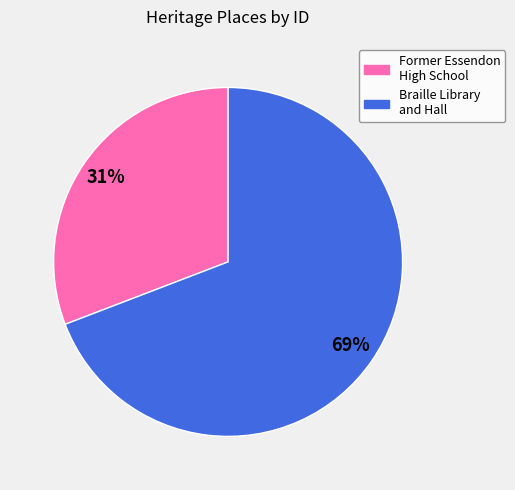

To the nearest percent, what is the difference between the largest and smallest slice percentages?

38%